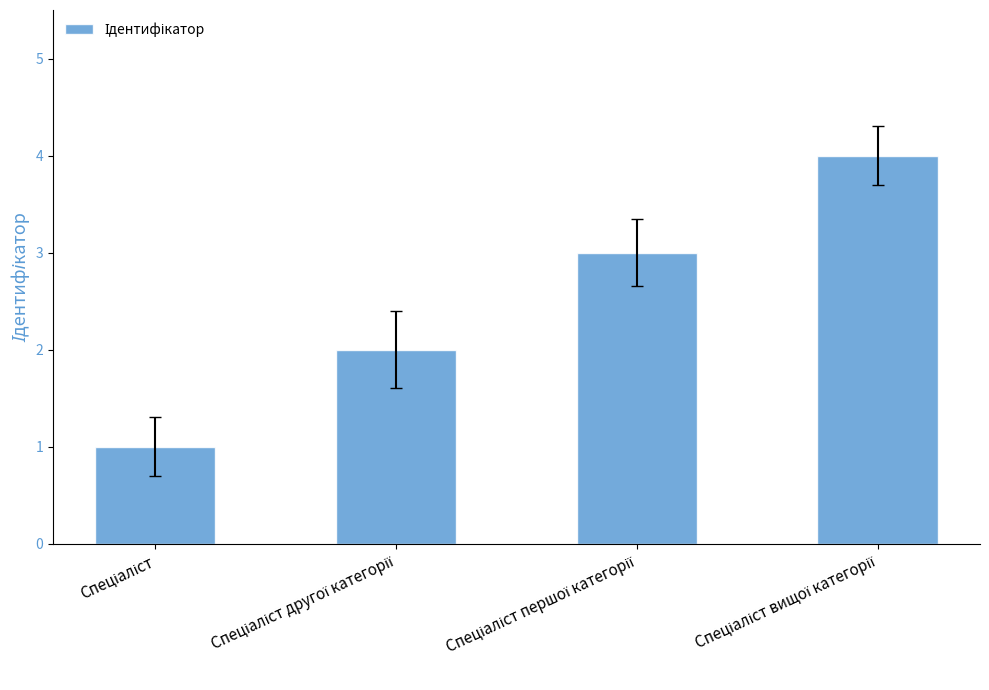

What is the value of the 2nd bar from the left?

2